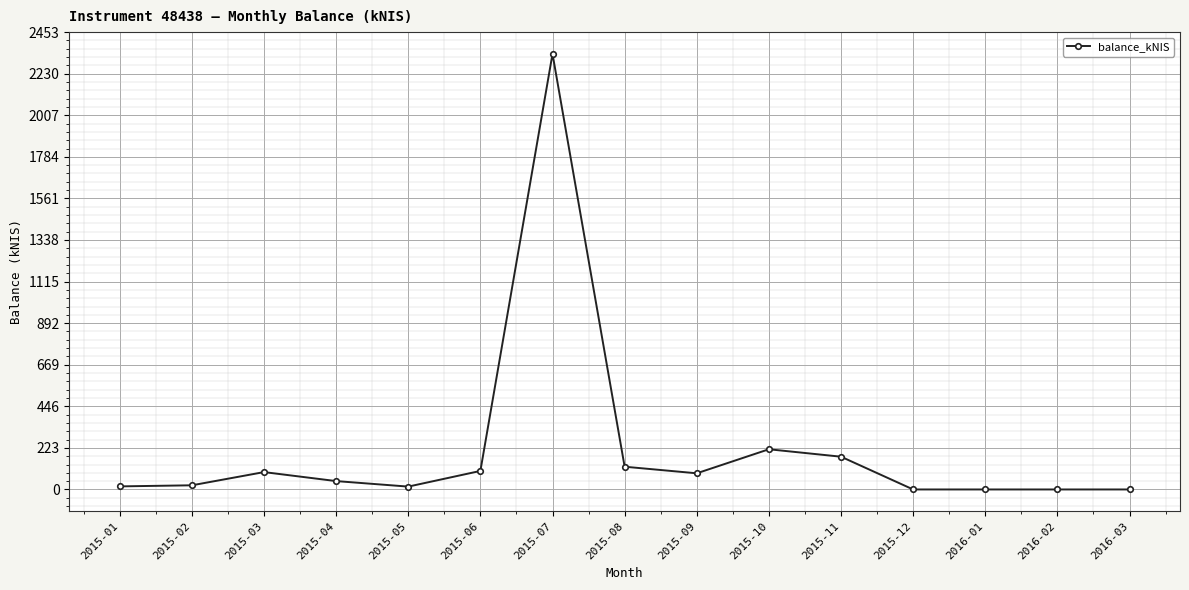

What is the change in value from 2015-08 to 2016-03?

-122.0